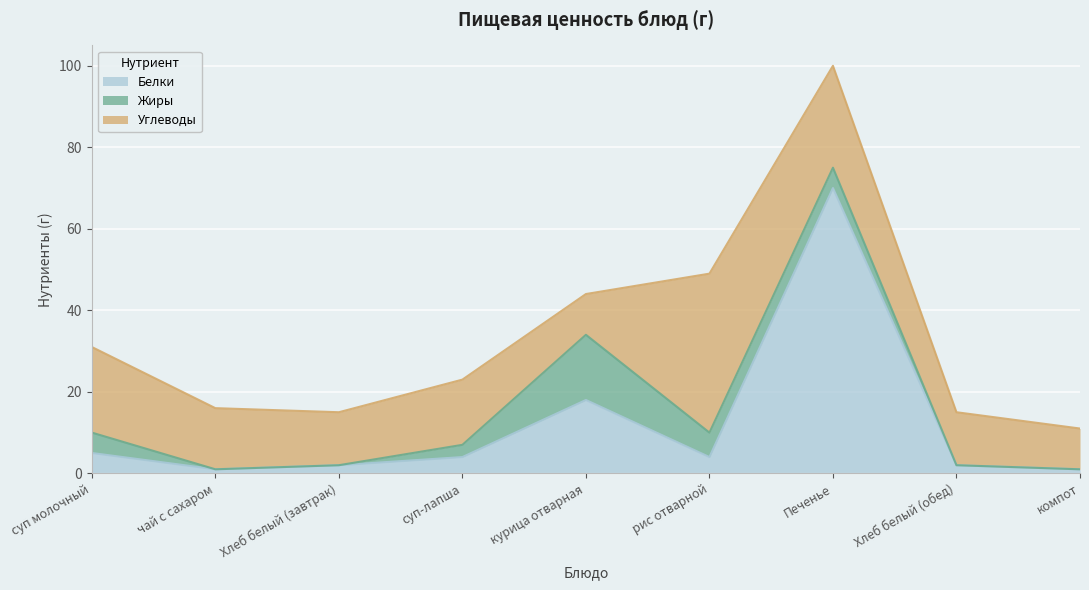

How many interior local valleys does the Углеводы series have?

2